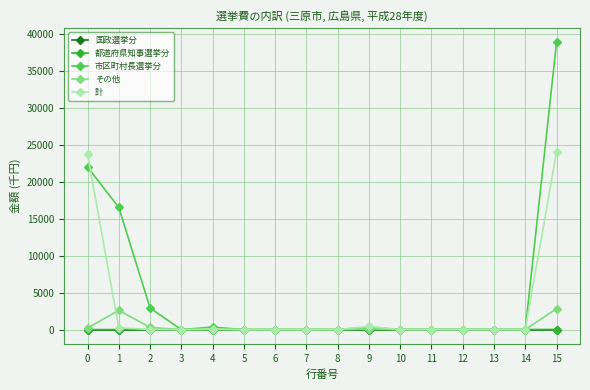

Is the value of 計 at 7 greater than the value of 市区町村長選挙分 at 1?

No